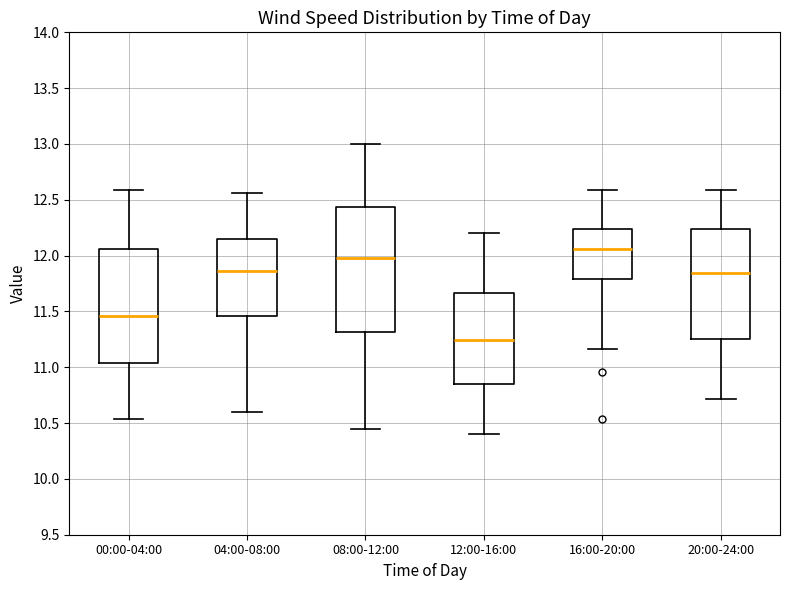

Reading left to right, transcribe this box plot: for each box, give where its median line is, the range the box spans, and where its two whiskers end, as read against the y-axis. The values are not printed on the chart, so give them approximately, as read against the axis.

00:00-04:00: median 11.45, box 11.05 to 12.05, whiskers 10.55 to 12.60
04:00-08:00: median 11.85, box 11.45 to 12.15, whiskers 10.60 to 12.55
08:00-12:00: median 12.00, box 11.30 to 12.45, whiskers 10.45 to 13.00
12:00-16:00: median 11.25, box 10.85 to 11.65, whiskers 10.40 to 12.20
16:00-20:00: median 12.05, box 11.80 to 12.25, whiskers 11.15 to 12.60
20:00-24:00: median 11.85, box 11.25 to 12.25, whiskers 10.70 to 12.60